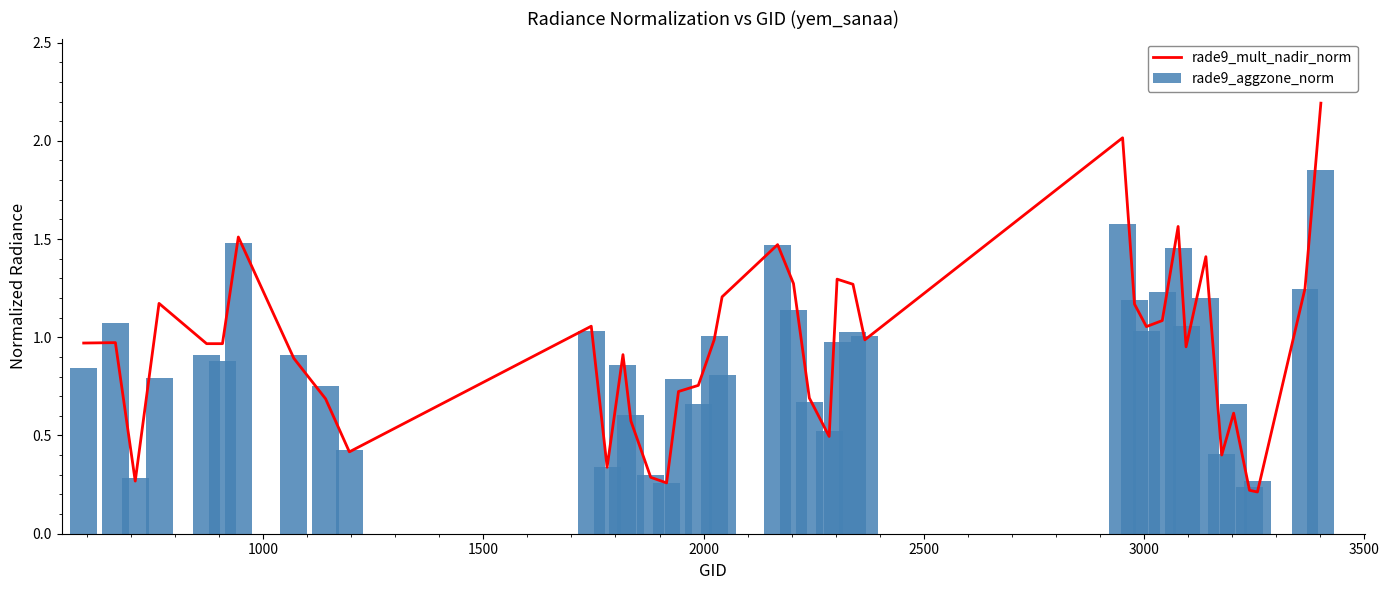

What is the sum of all rade9_aggzone_norm values?

35.2